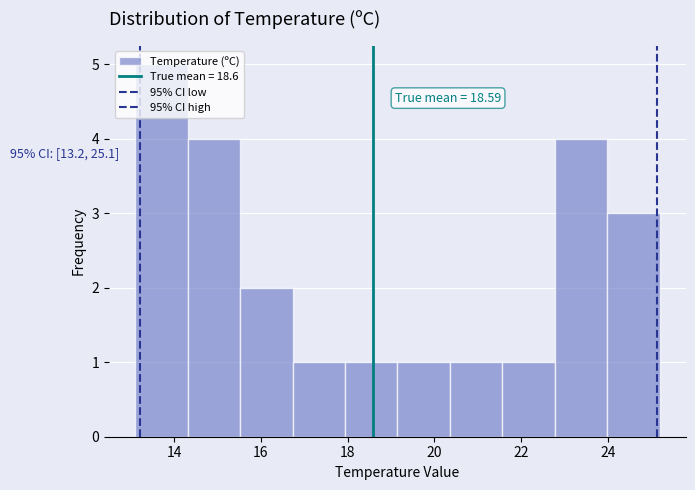

Which range on the x-axis has the tallest bar?

13.2 to 14.4